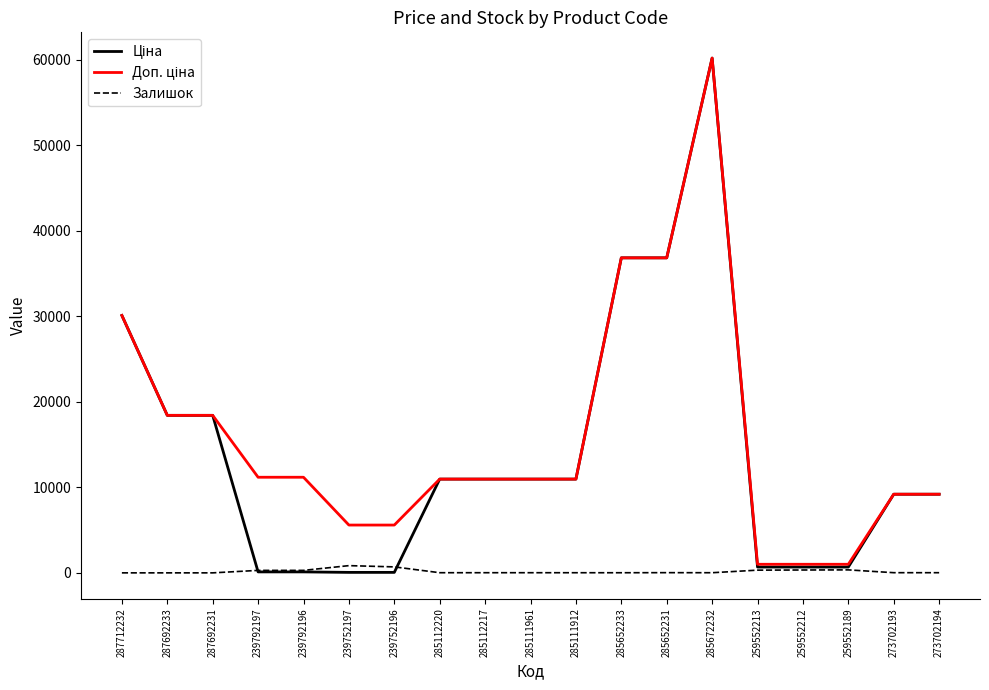

True or false: Залишок has a value of 334.0 at 259552212.

True